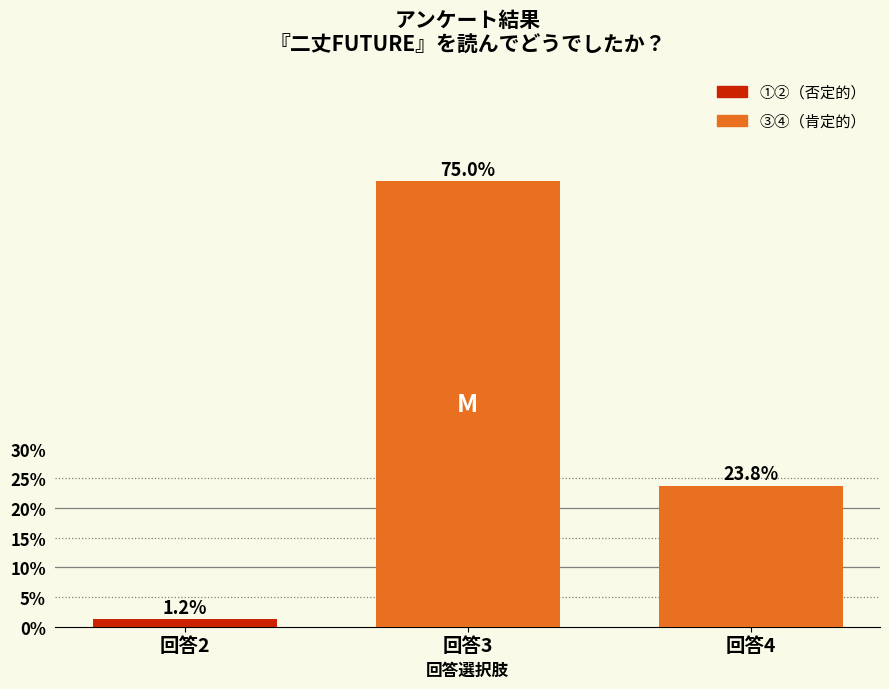

What is the maximum value shown in the chart?

75.0